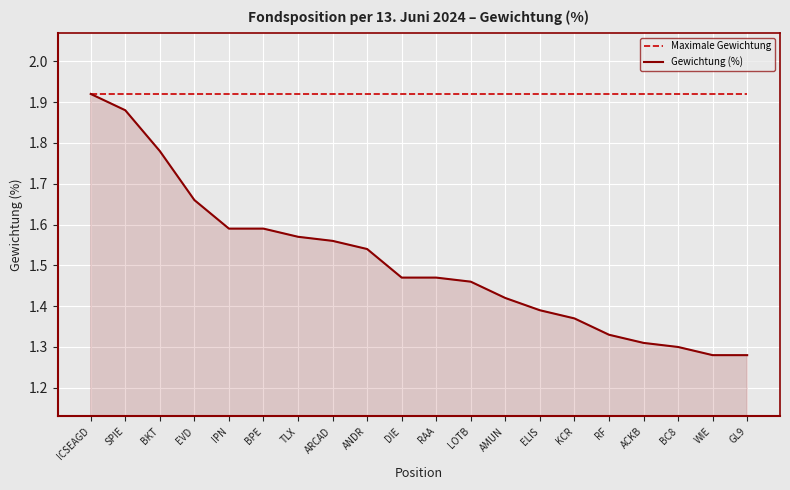

Which series has the largest range (max minus min)?

Gewichtung (%)